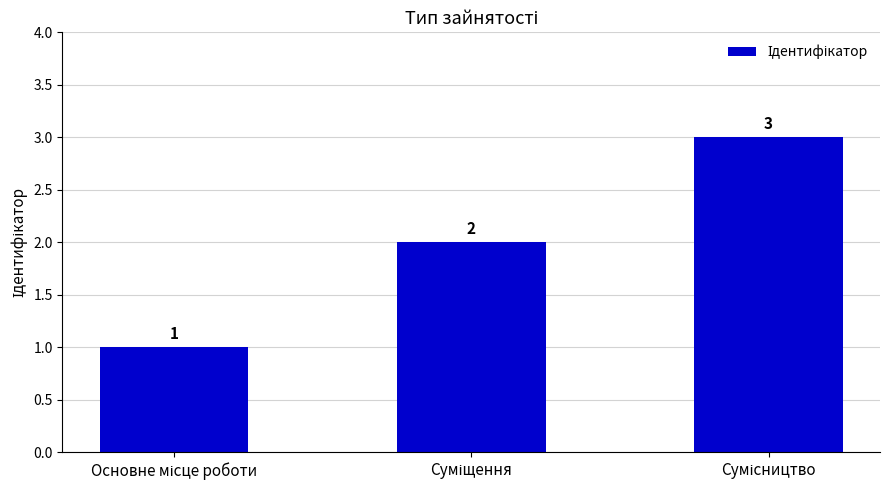

What is the greatest value displayed?

3